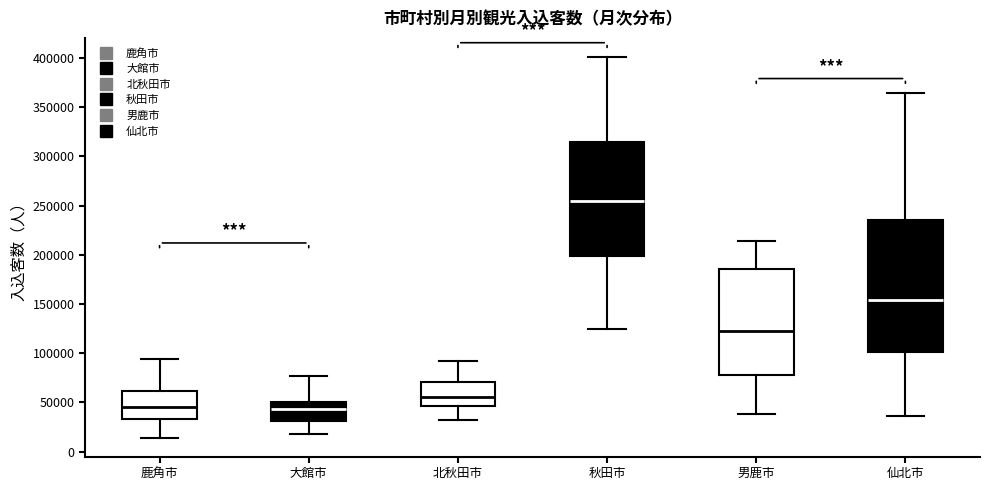

Reading left to right, read every box against the y-axis: the position of its median line, the range the box covers, and the ends of its whiskers. The values are not printed on the chart, so give them approximately, as read against the axis.

鹿角市: median 45000, box 35000 to 60000, whiskers 15000 to 95000
大館市: median 45000, box 30000 to 50000, whiskers 20000 to 75000
北秋田市: median 55000, box 45000 to 70000, whiskers 30000 to 90000
秋田市: median 255000, box 200000 to 315000, whiskers 125000 to 400000
男鹿市: median 120000, box 75000 to 185000, whiskers 40000 to 215000
仙北市: median 155000, box 100000 to 235000, whiskers 35000 to 365000